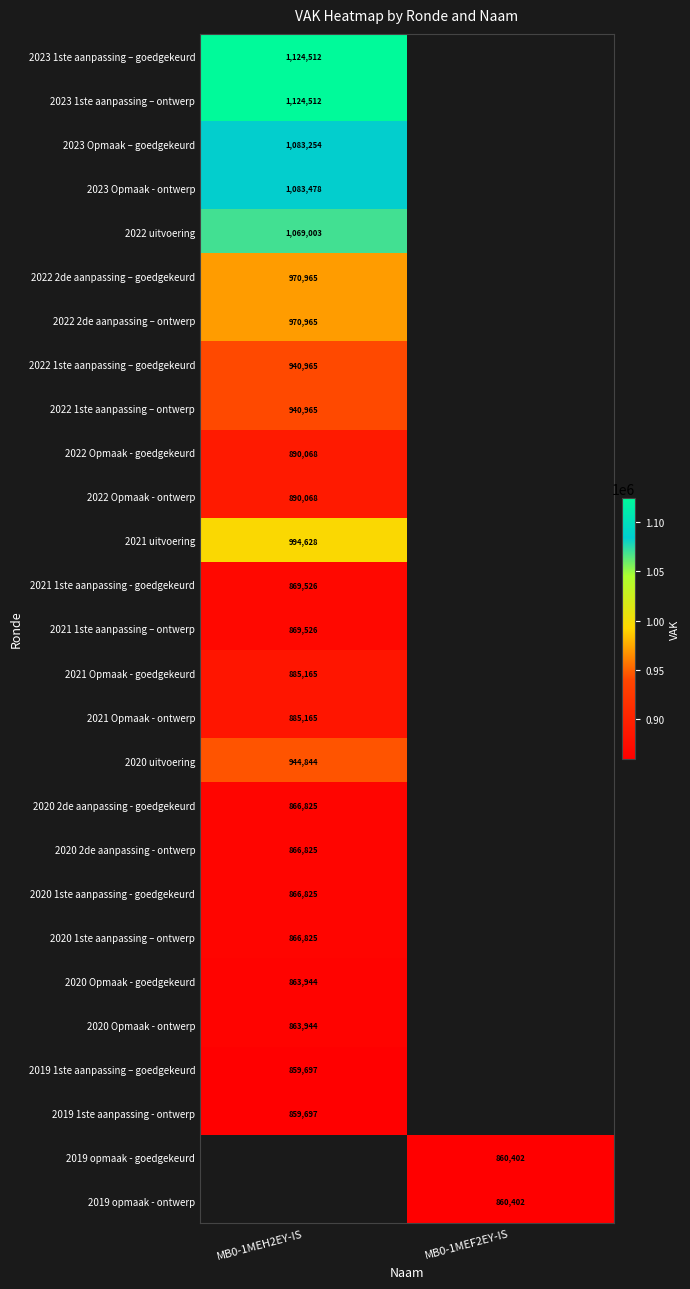

The 2019 1ste aanpassing - ontwerp series shows 406294 at MB0-1MEH2EY-IS. True or false?

False